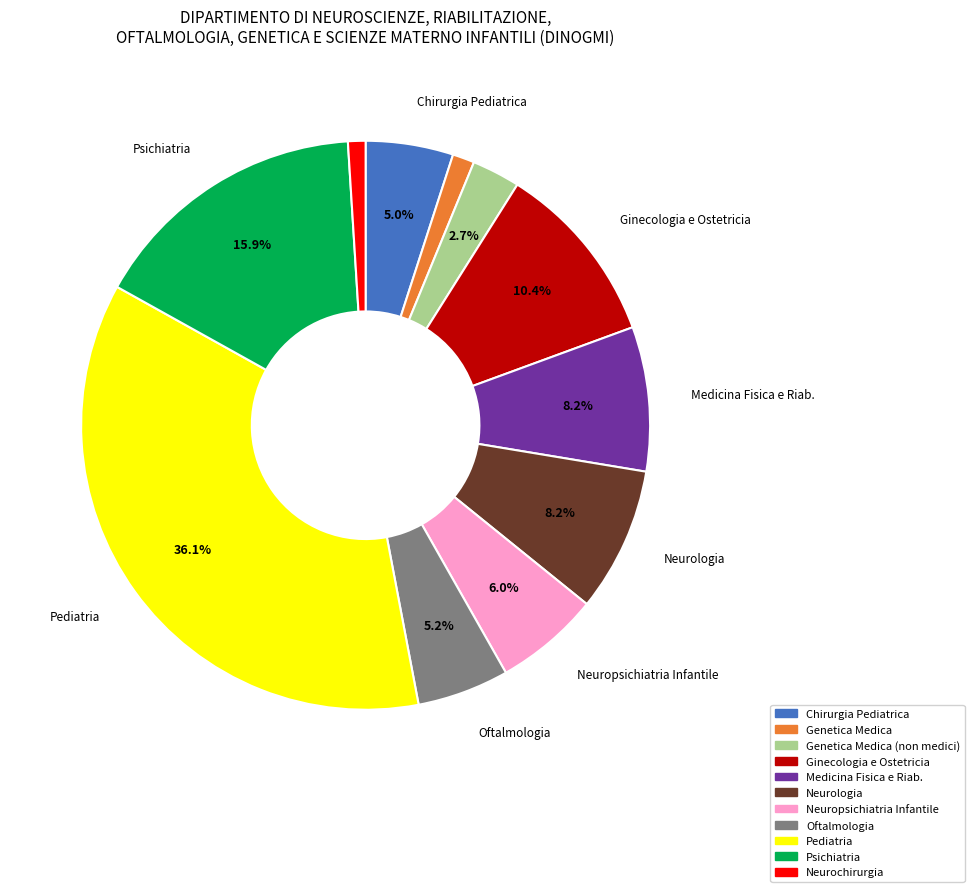

Is there a majority slice in this chart?

No